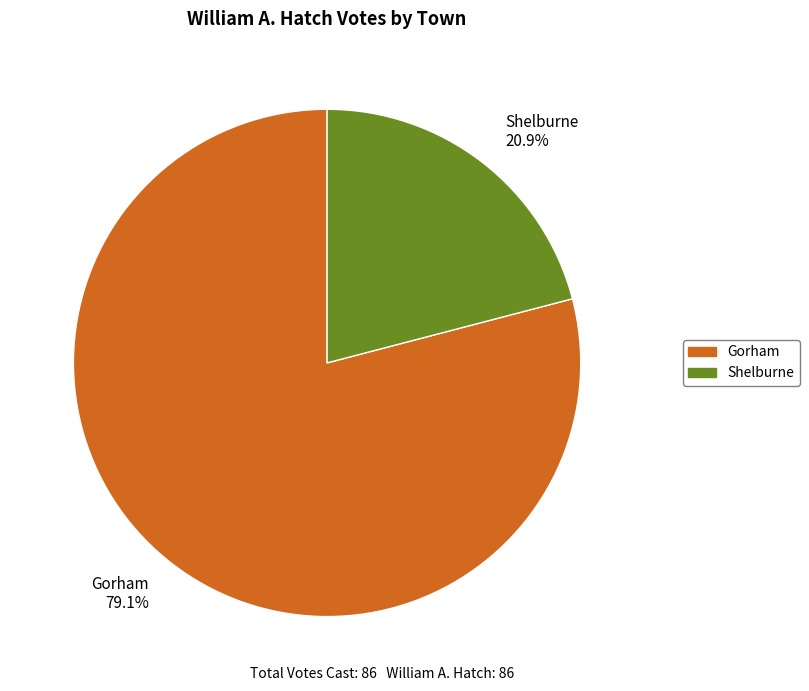

To the nearest percent, what portion does Shelburne represent?

21%